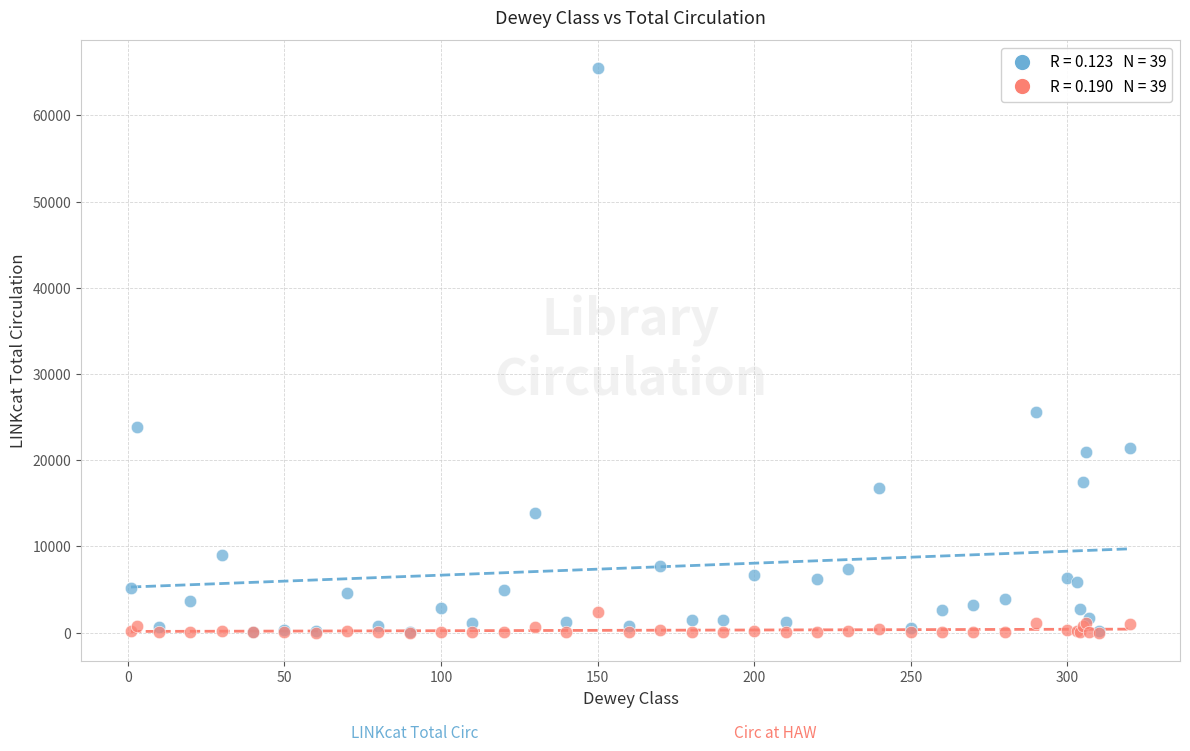

Across all series, what Y value is closest to 32726?

25642